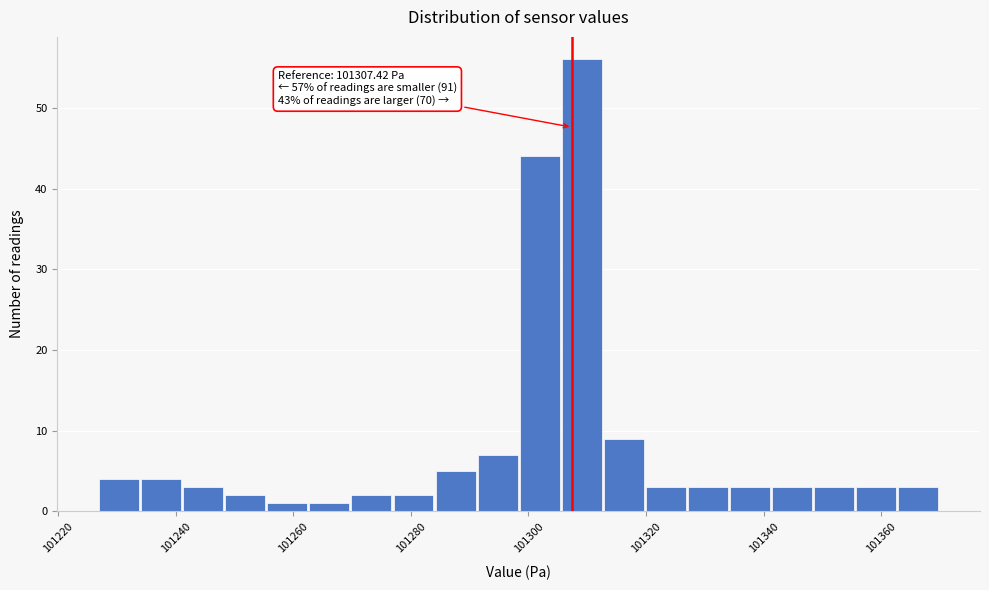

Around what value on the x-axis is the tallest bar? Give the approximate position of its centre, as read against the axis.

101310